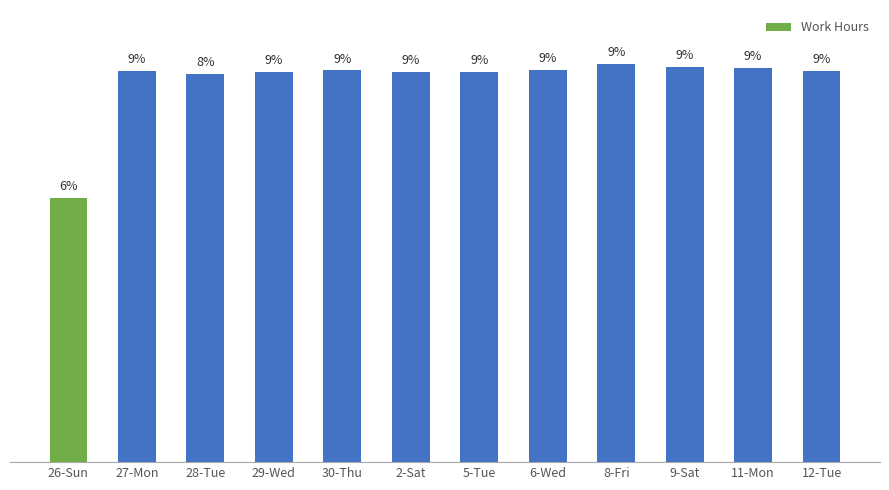

List the labels in order of value, smallest first.

26-Sun, 28-Tue, 29-Wed, 2-Sat, 5-Tue, 27-Mon, 12-Tue, 30-Thu, 6-Wed, 11-Mon, 9-Sat, 8-Fri